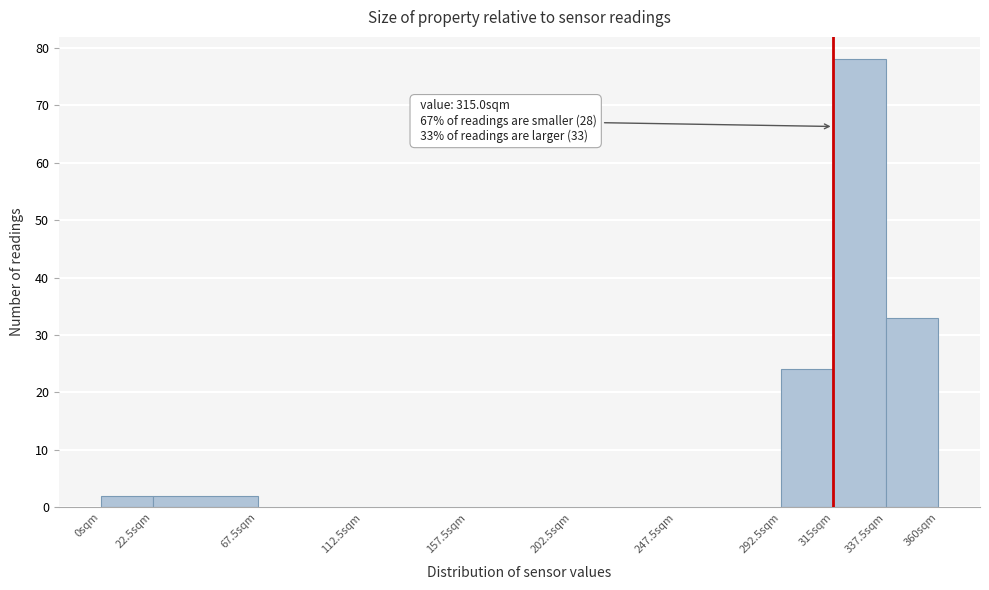

Which range on the x-axis has the tallest bar?

315.0 to 337.5